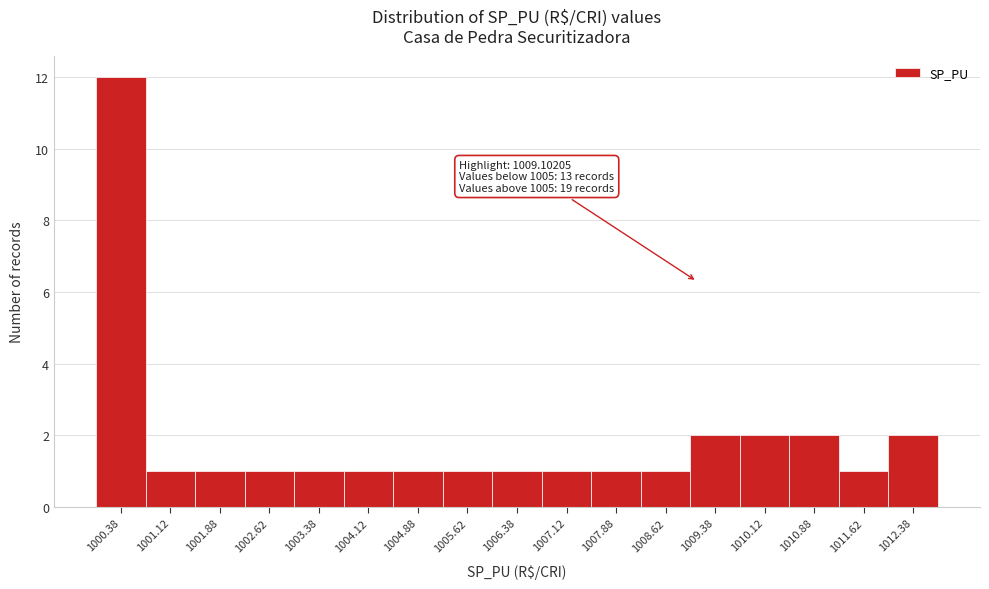

Over which range of the x-axis is the bar tallest?

1000.00 to 1000.75